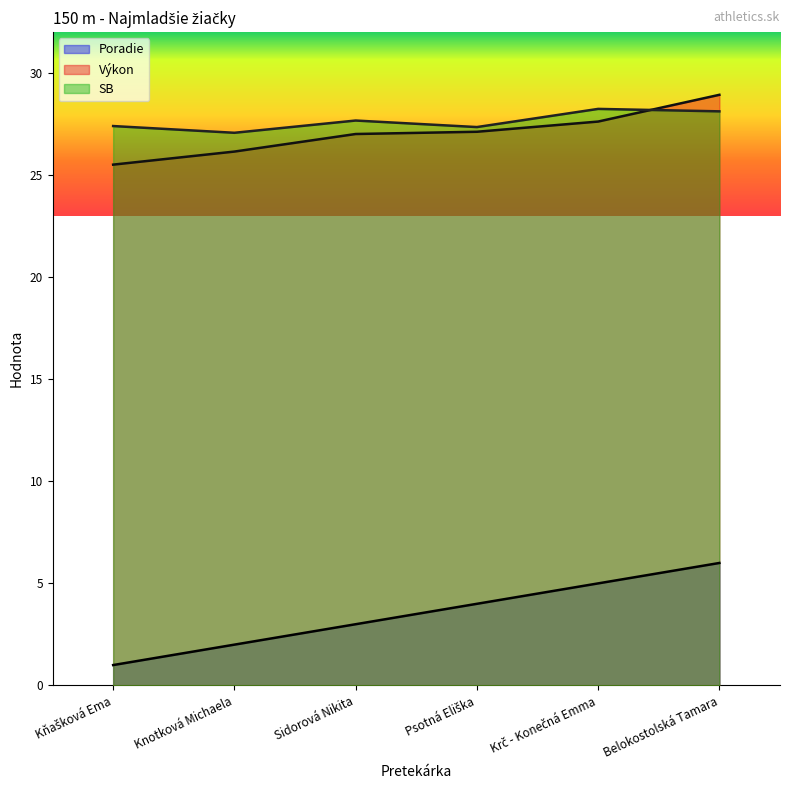

True or false: SB has more than 1 points higher than both neighbors.

True